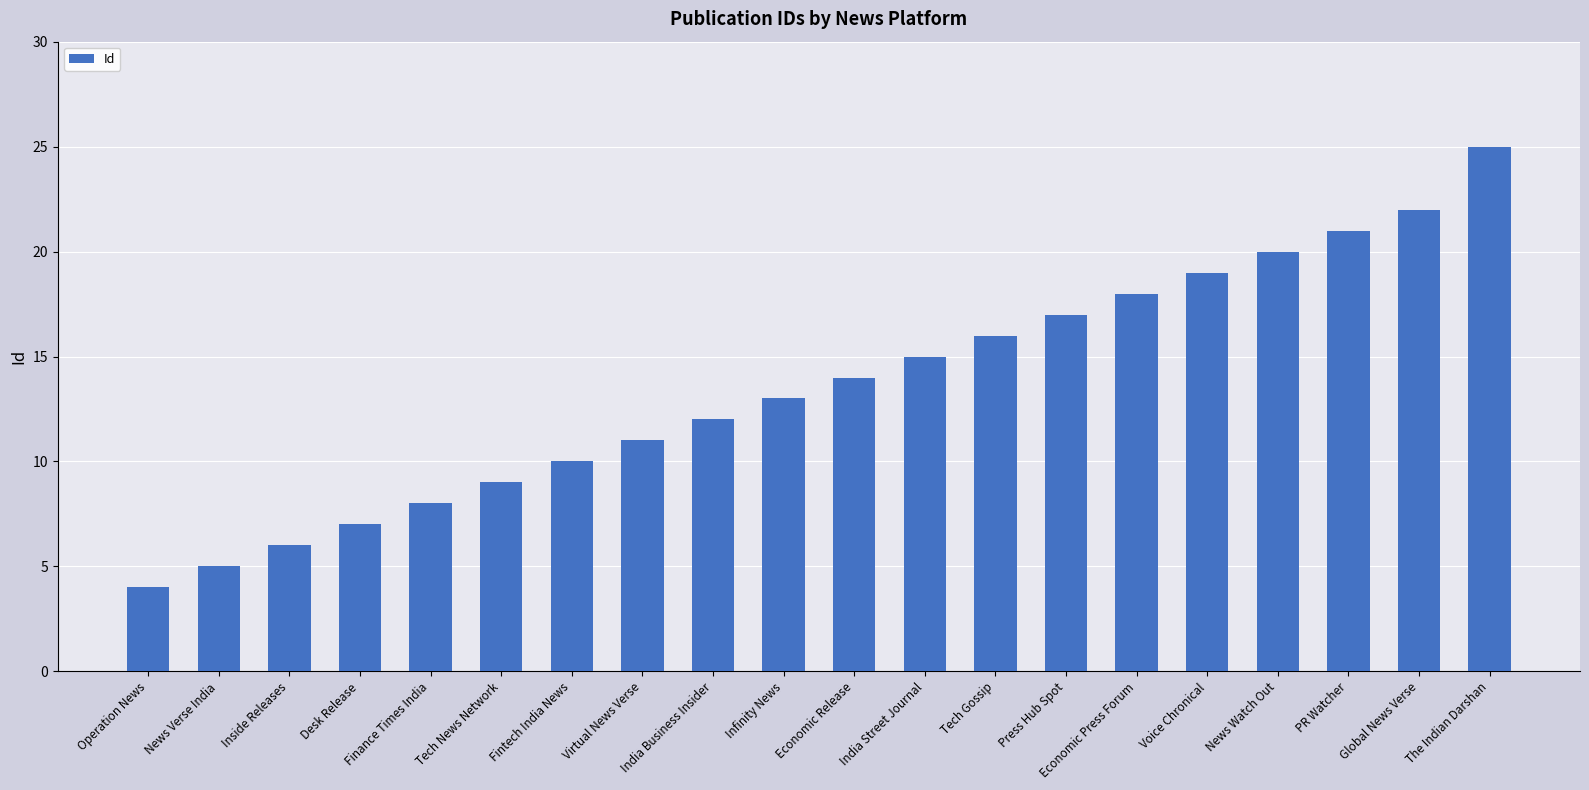

The chart shows a value of 3 at Tech News Network. True or false?

False